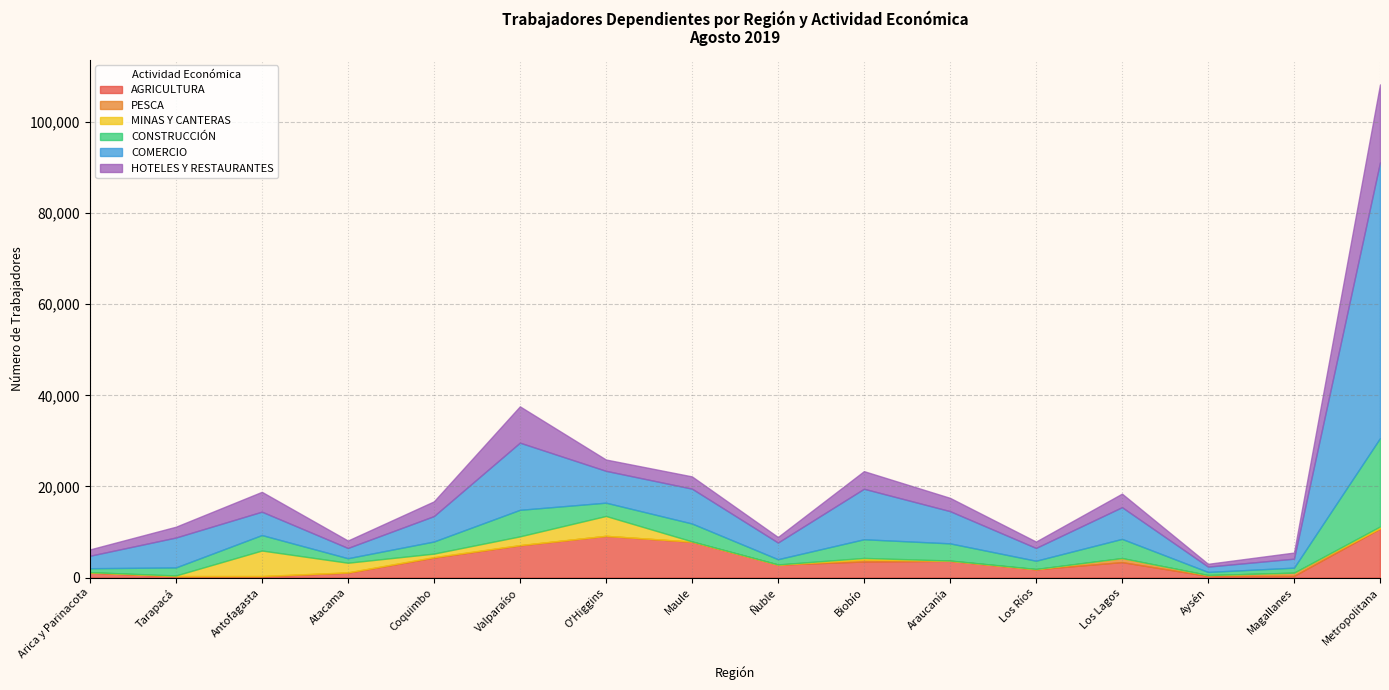

Rank the categories by HOTELES Y RESTAURANTES value from lowest to highest.

Aysén, Ñuble, Magallanes, Arica y Parinacota, Los Ríos, Atacama, Tarapacá, O'Higgins, Maule, Araucanía, Los Lagos, Coquimbo, Biobío, Antofagasta, Valparaíso, Metropolitana